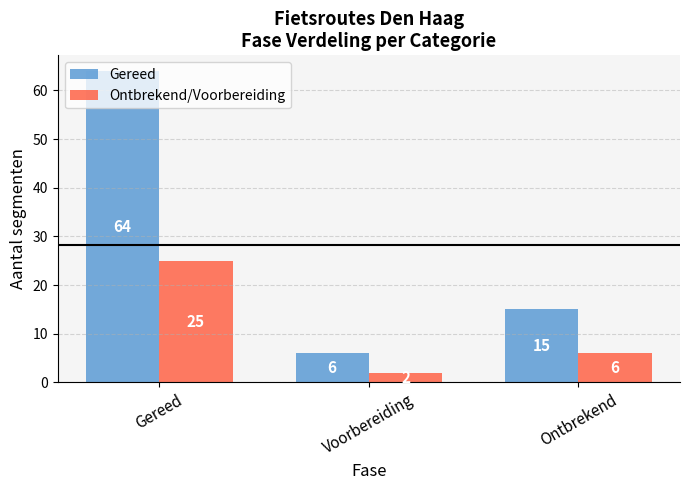

Count the number of data series in this chart.

2